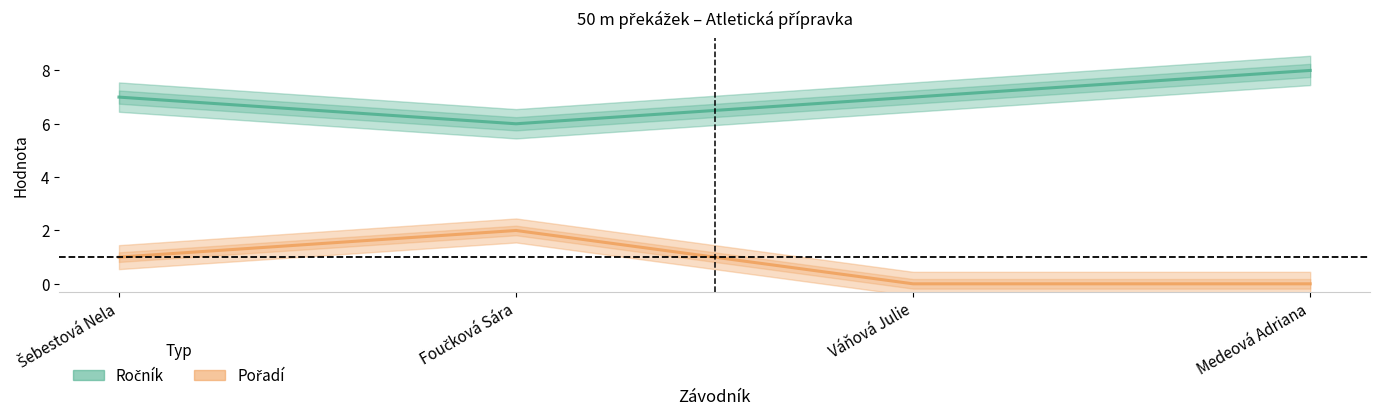

True or false: Pořadí and Ročník intersect in this chart.

False